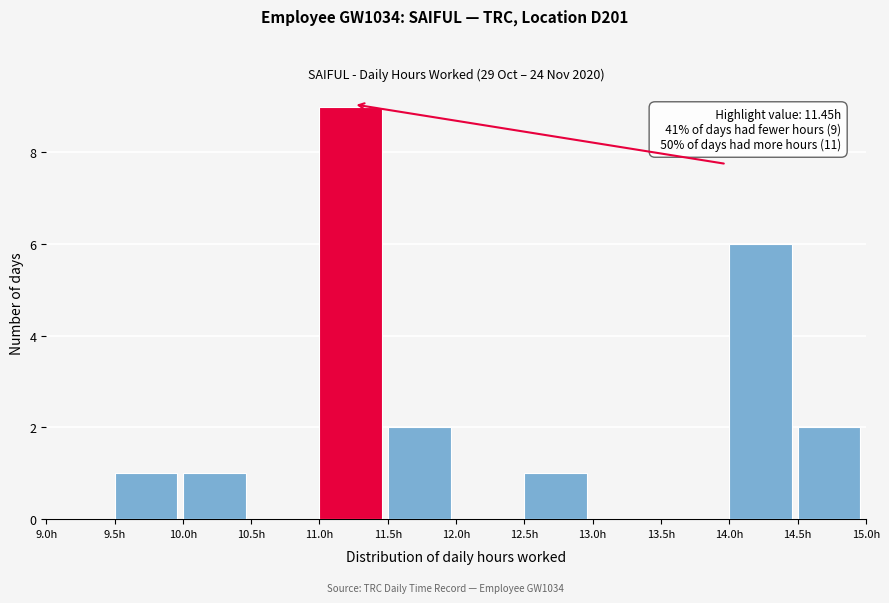

Over which range of the x-axis is the bar tallest?

11.0 to 11.5